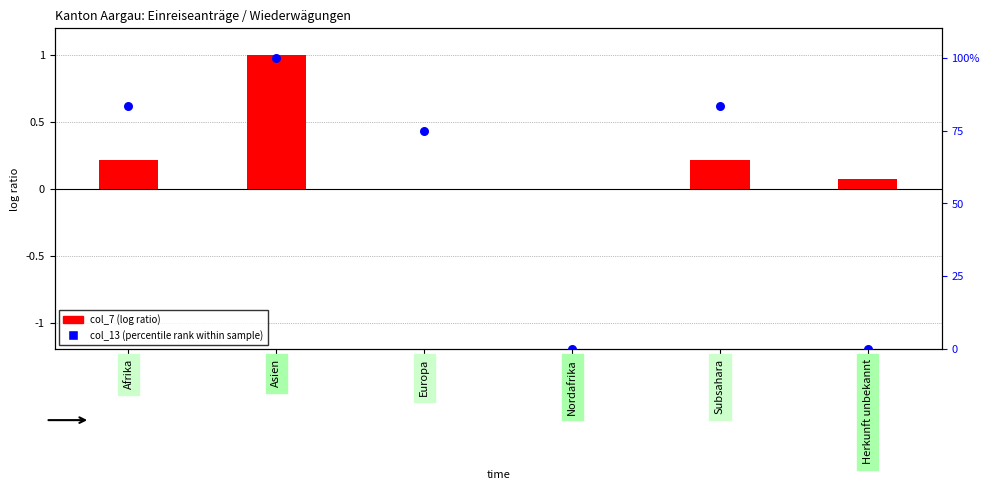

At how many categories does at least one series exceed 13?

4